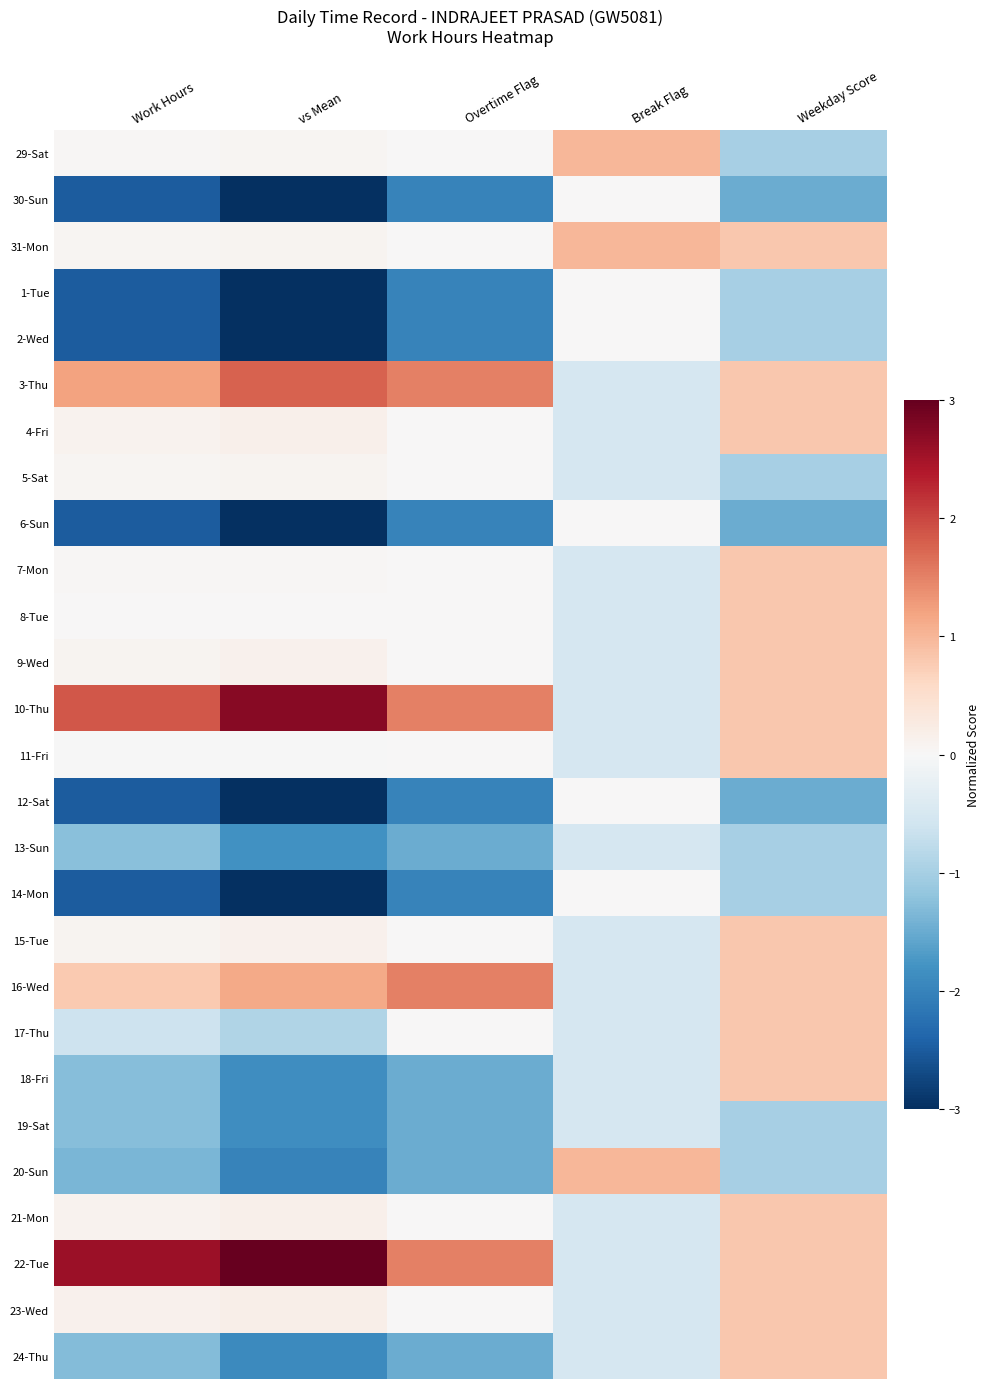

At Work Hours, list the series in order from smallest to largest.

30-Sun, 1-Tue, 2-Wed, 6-Sun, 12-Sat, 14-Mon, 20-Sun, 24-Thu, 18-Fri, 19-Sat, 13-Sun, 17-Thu, 11-Fri, 8-Tue, 7-Mon, 29-Sat, 31-Mon, 5-Sat, 15-Tue, 9-Wed, 4-Fri, 21-Mon, 23-Wed, 16-Wed, 3-Thu, 10-Thu, 22-Tue